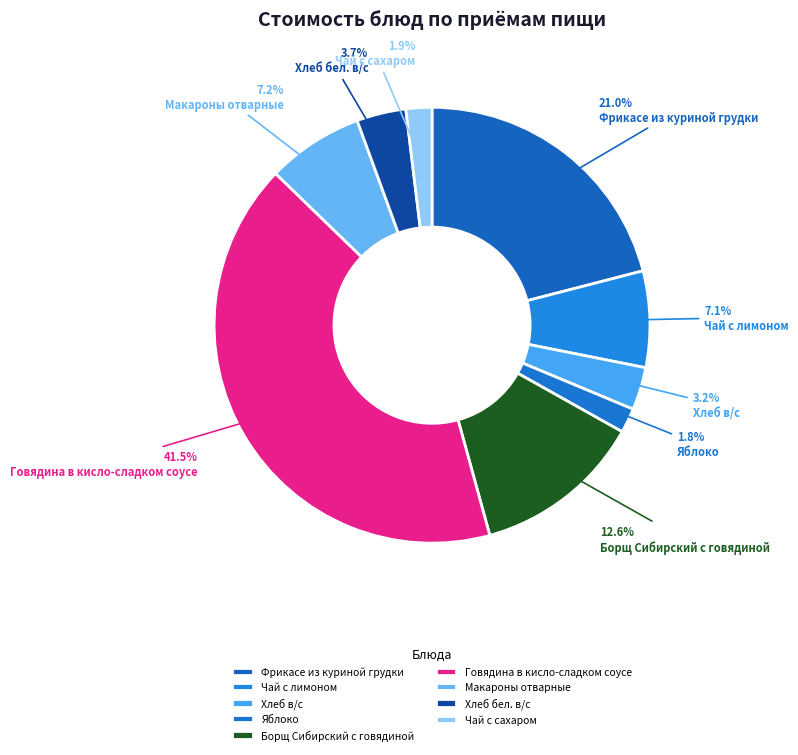

To the nearest percent, what is the average slice percentage?

11%